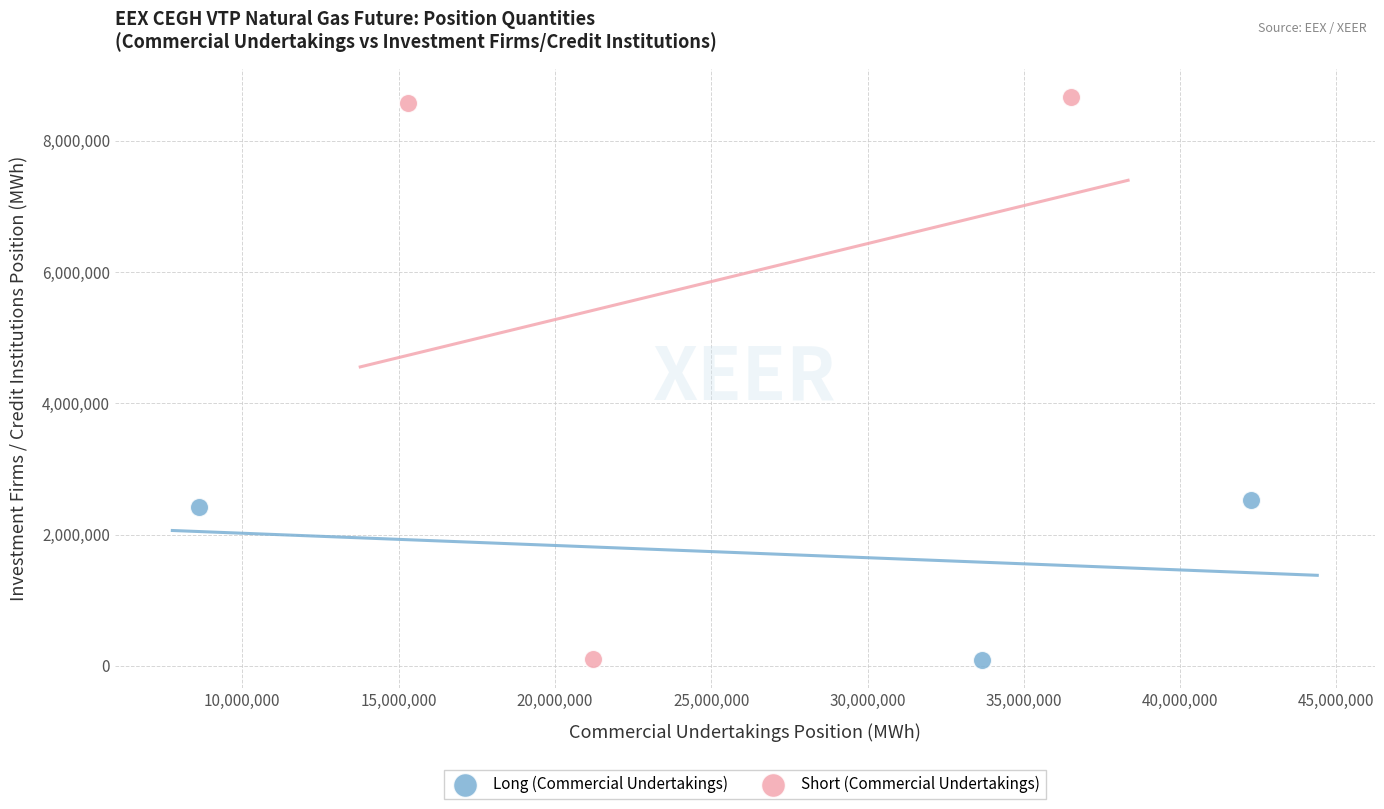

Which series reaches the maximum Y coordinate?

Short (Commercial Undertakings)